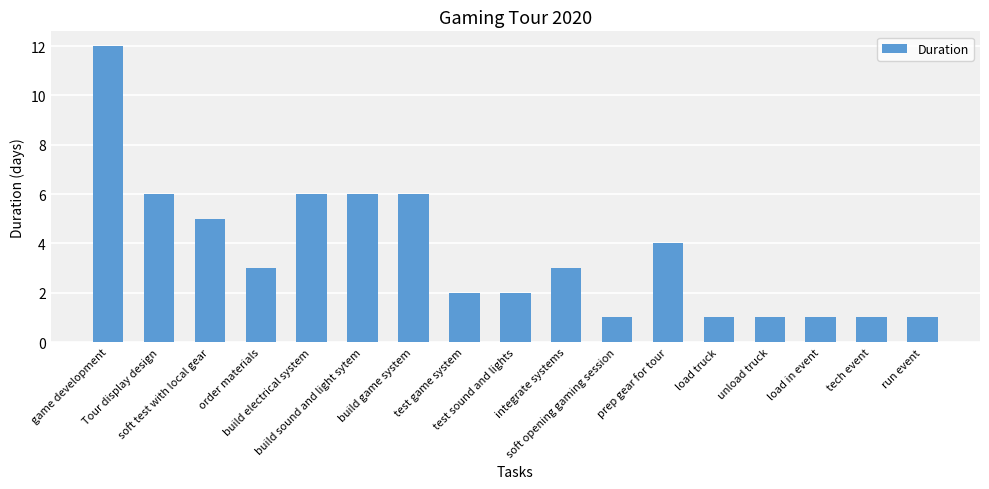

What is the average value?

4